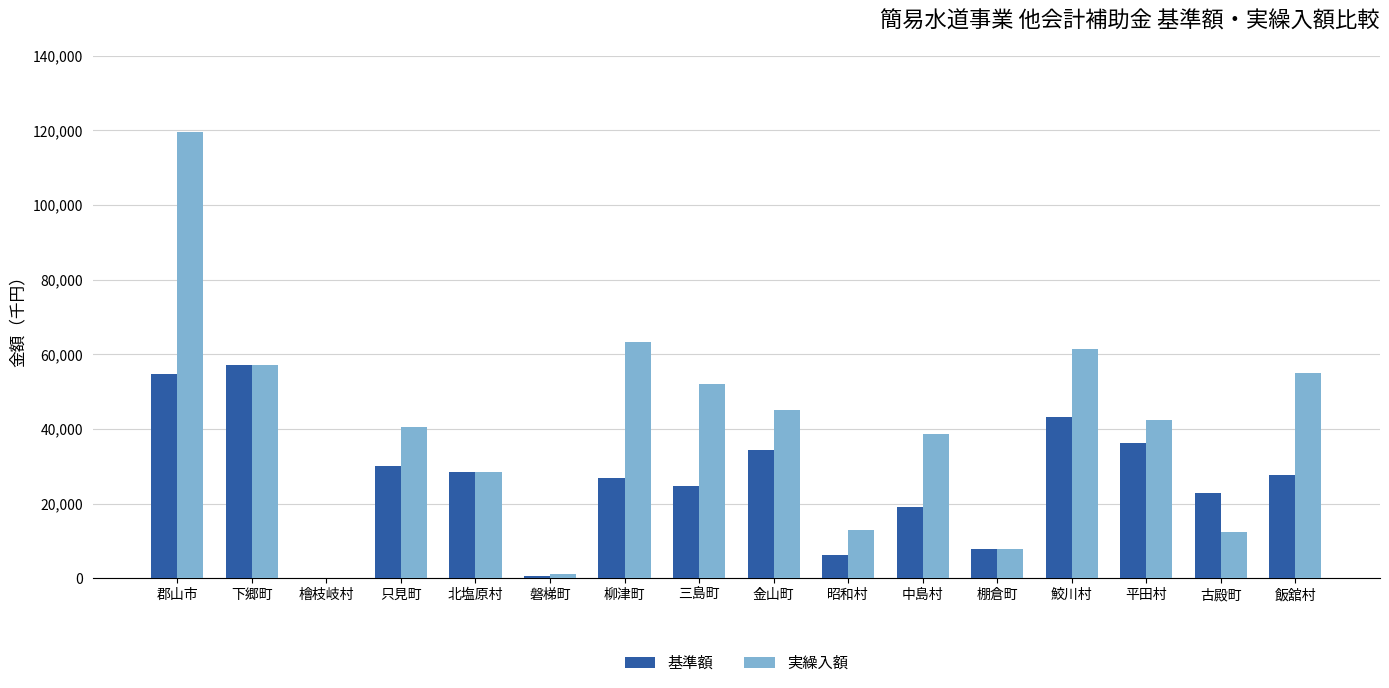

Which series changed the most between 昭和村 and 平田村?

基準額